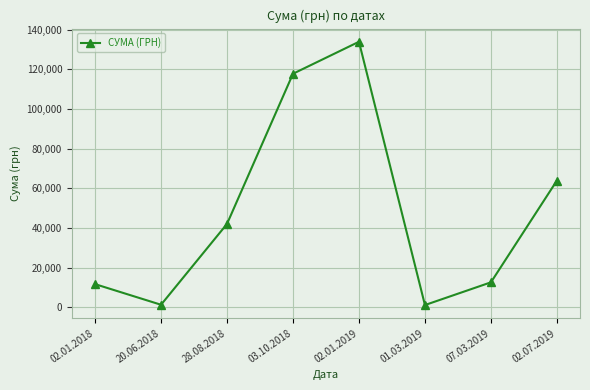

What is the value of the 3rd point from the left?

42045.4